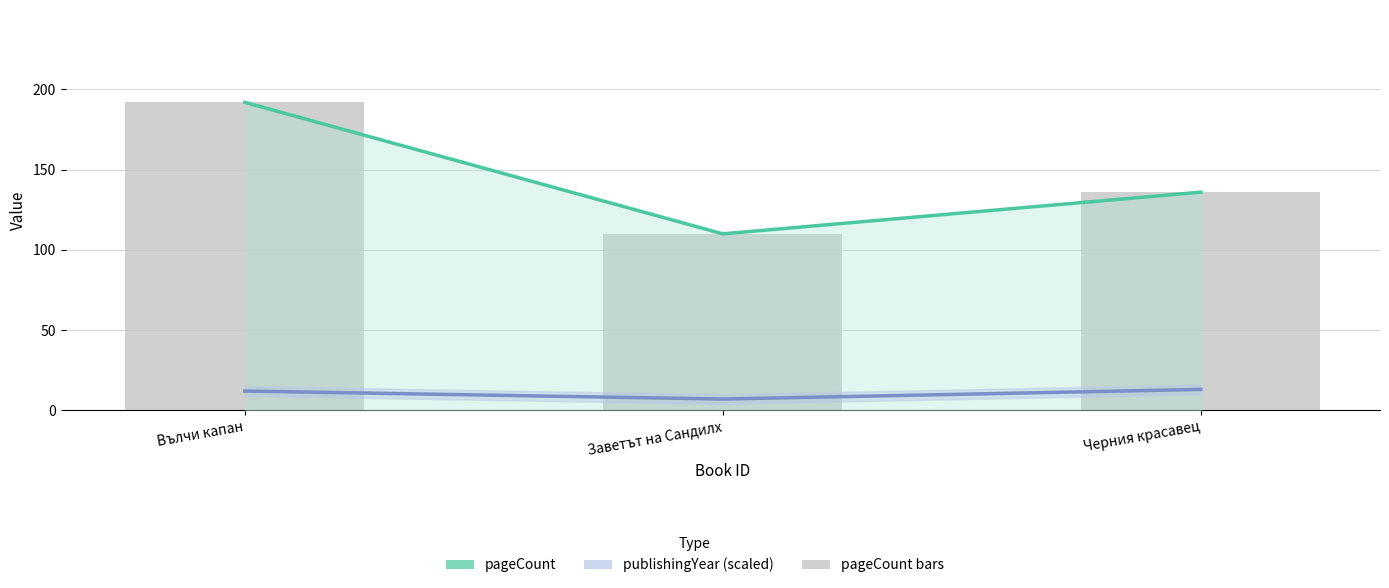

Reading left to right, what are all the values shown in this chart?

pageCount: 192	110	136
publishingYear (offset): 12	7	13
pageCount bars: 192	110	136